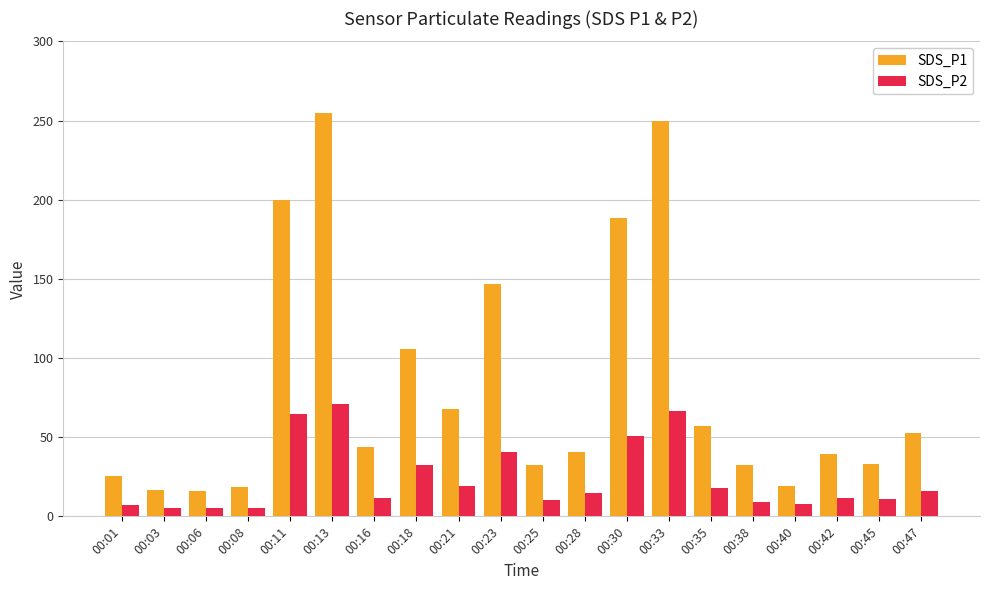

Are the bars horizontal?

No